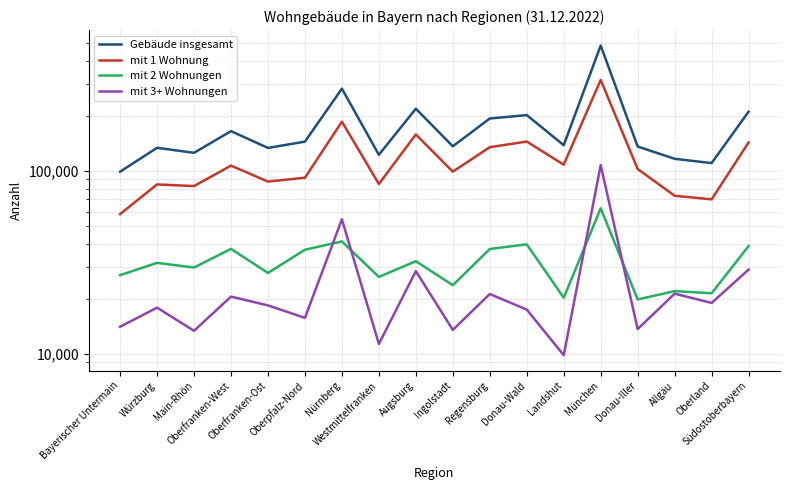

Reading left to right, what are all the values shown in this chart?

Gebäude insgesamt: 99139	133973	125802	165227	133763	144822	282263	122708	219244	136542	193834	202293	138487	485960	136158	116658	110517	211184
mit 1 Wohnung: 58113	84450	82715	107038	87528	91909	186187	84945	158542	99163	135007	144946	108306	315151	102564	73198	69983	143311
mit 2 Wohnungen: 26911	31432	29639	37470	27679	37079	41175	26322	32092	23720	37419	39699	20257	62513	19813	22012	21429	38818
mit 3+ Wohnungen: 14047	17872	13350	20541	18383	15711	54428	11316	28316	13504	21223	17435	9817	107659	13640	21313	18963	28864